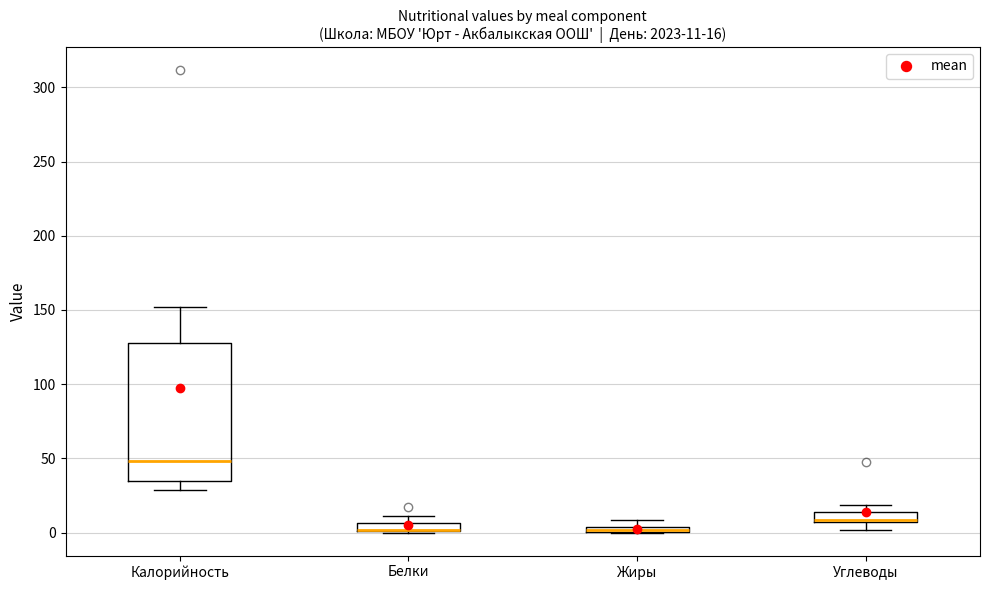

Which box is the tallest, from its lower edge to its upper edge?

Калорийность